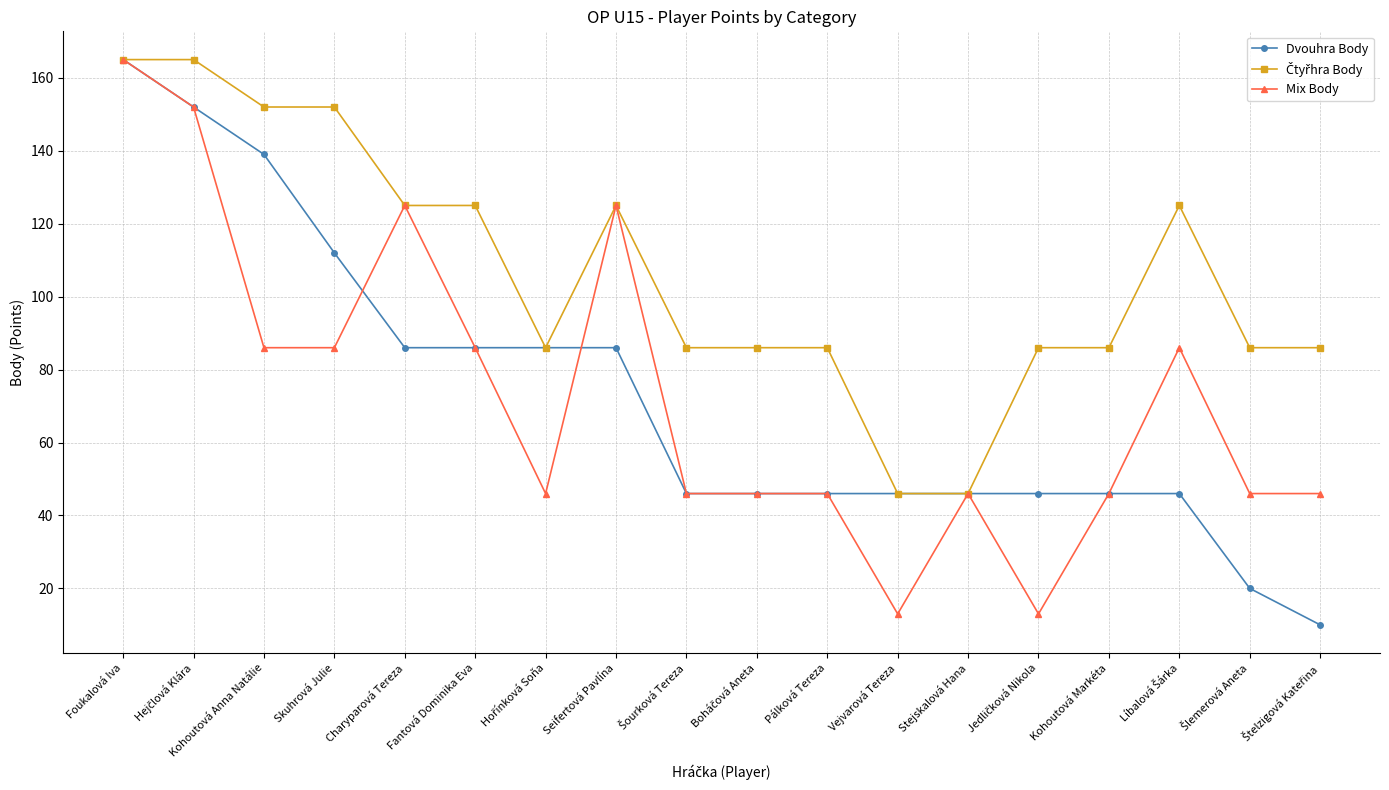

True or false: Dvouhra Body has a value of 86 at Fantová Dominika Eva.

True